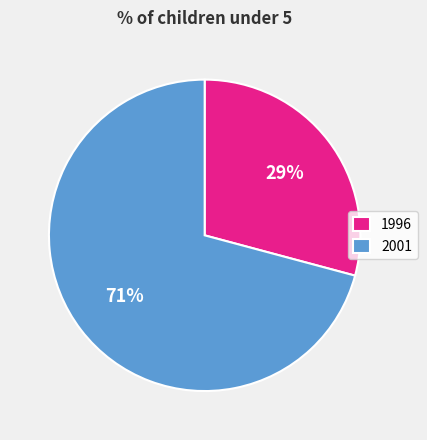

To the nearest percent, what percentage of the pie is 2001?

71%